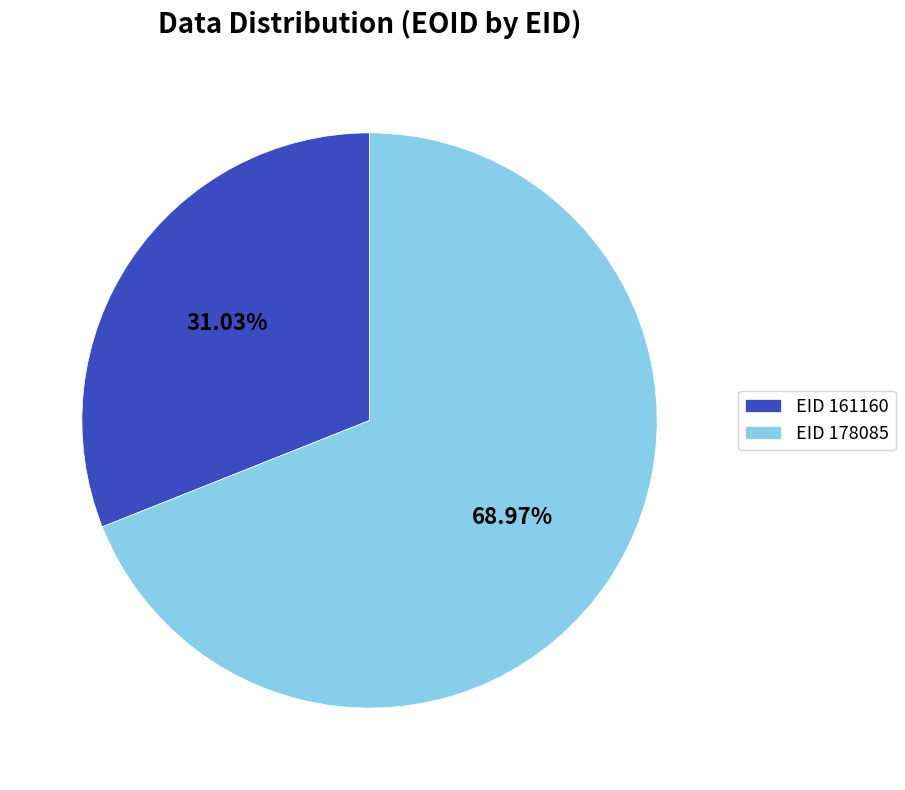

Which category has the smallest portion of the pie?

EID 161160